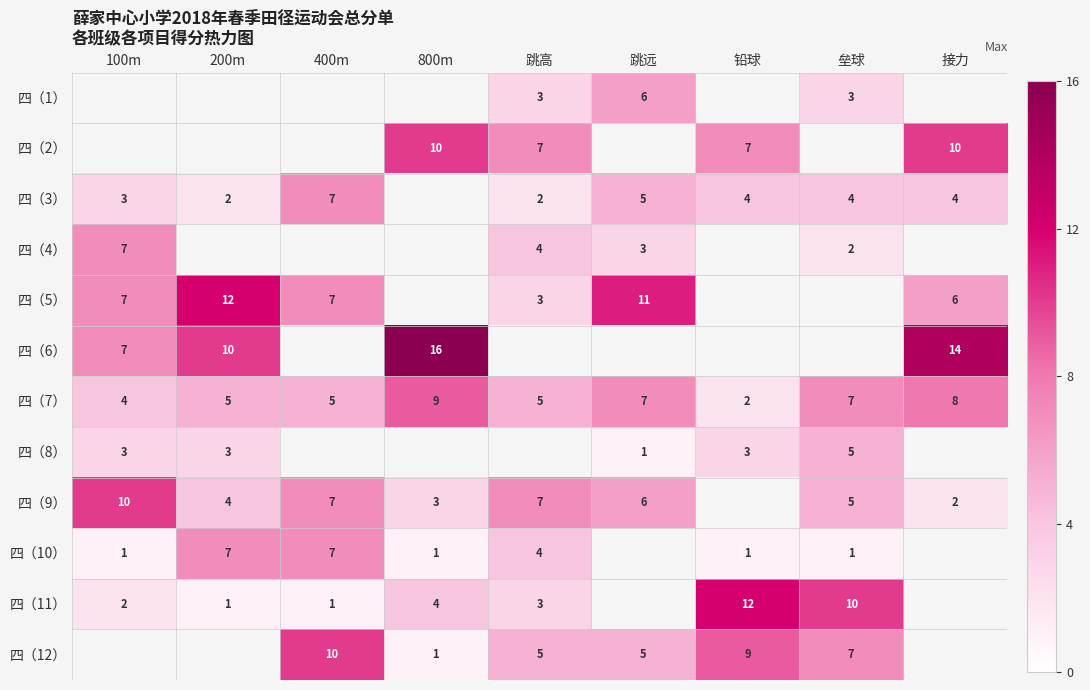

What is the sum of the 四（9） values at 跳远 and 400m?

13